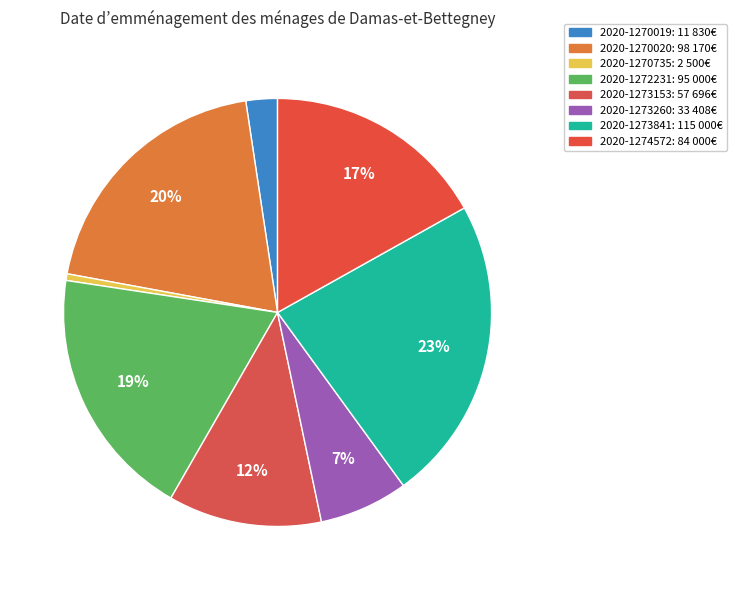

Is it true that 2020-1270735 is 13% of the pie?

False